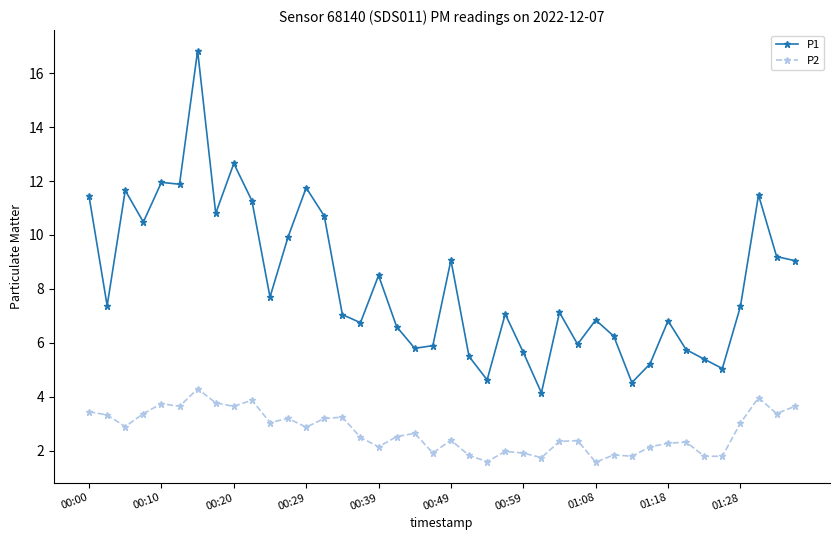

What is the average value of the P1 series?

8.2